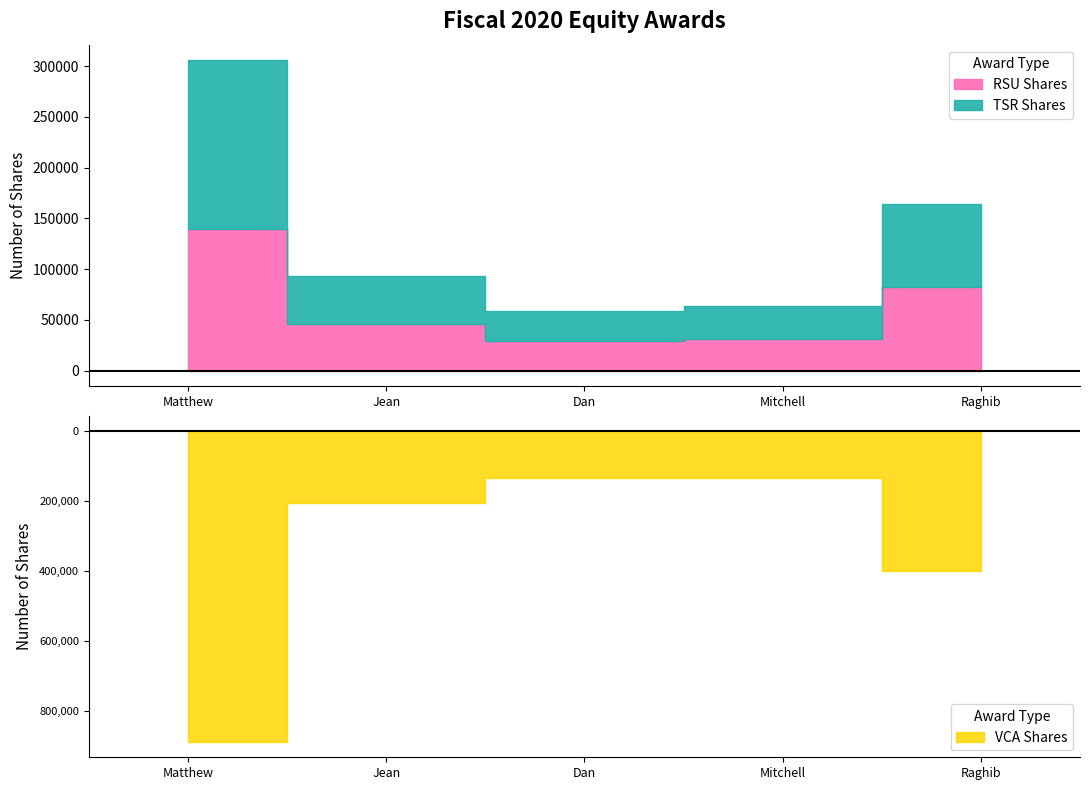

List the labels in order of VCA Shares value, largest first.

Matthew J. Murphy, Raghib Hussain, Jean Hu, Dan Christman, Mitchell Gaynor